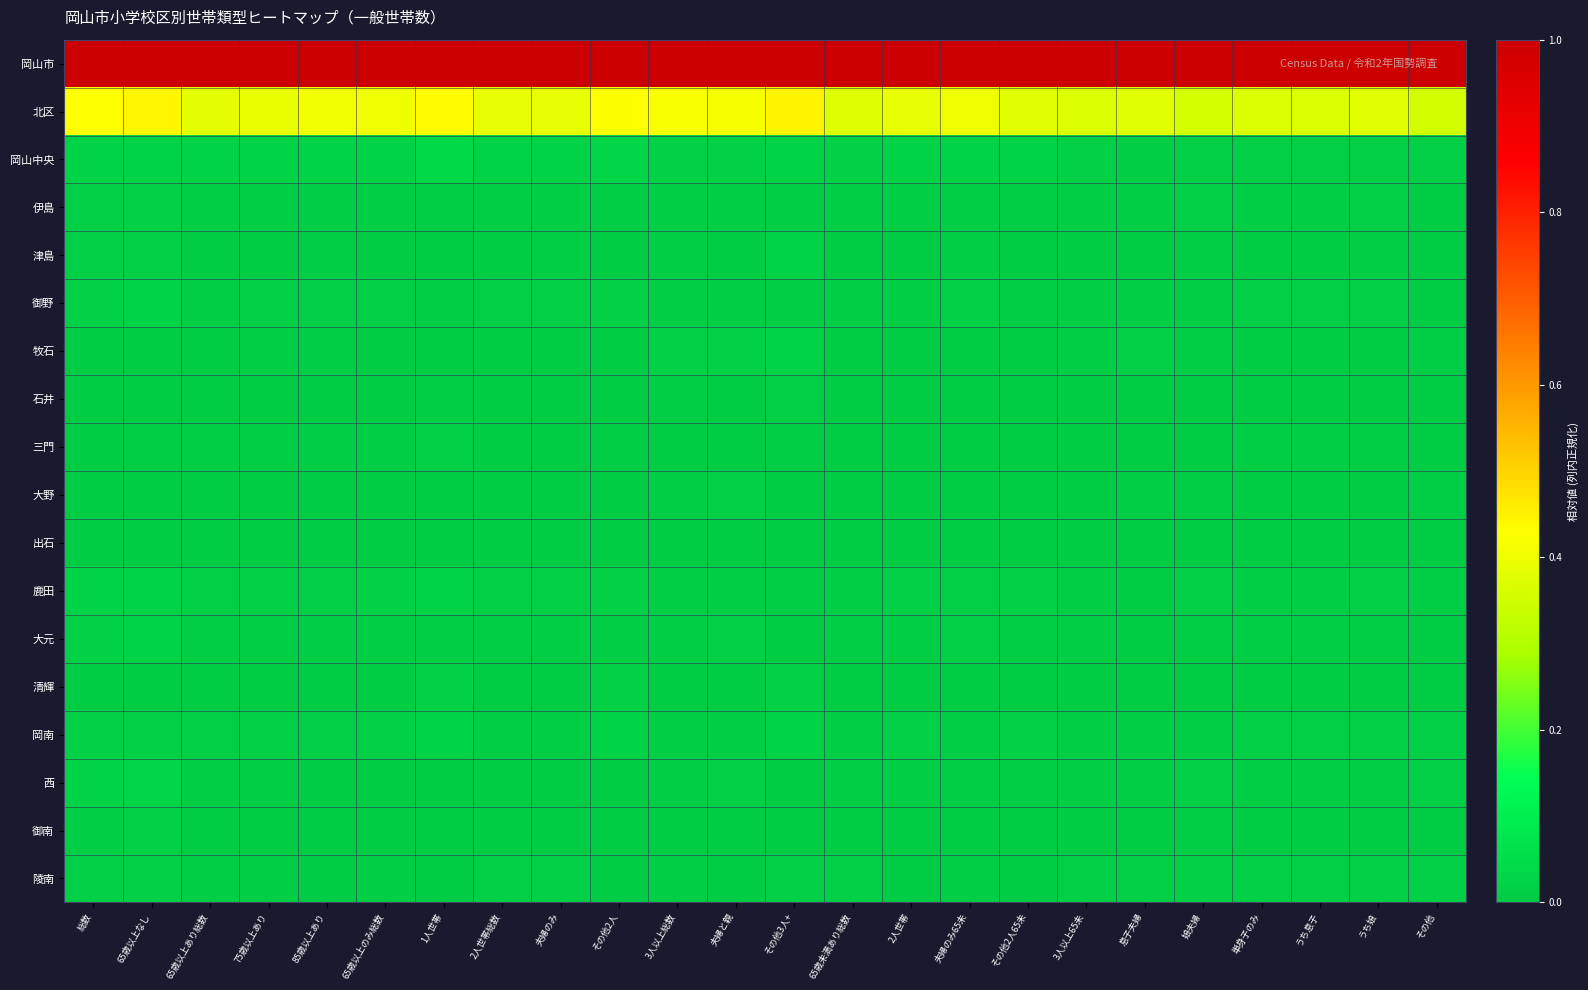

Reading left to right, transcribe all the data shown in this chart.

岡山市: 総数=1.0	65歳以上なし=1.0	65歳以上あり総数=1.0	75歳以上あり=1.0	85歳以上あり=1.0	65歳以上のみ総数=1.0	1人世帯=1.0	2人世帯総数=1.0	夫婦のみ=1.0	その他2人=1.0	3人以上総数=1.0	夫婦と親=1.0	その他3人+=1.0	65歳未満あり総数=1.0	2人世帯=1.0	夫婦のみ65未=1.0	その他2人65未=1.0	3人以上65未=1.0	息子夫婦=1.0	娘夫婦=1.0	単身子のみ=1.0	うち息子=1.0	うち娘=1.0	その他=1.0
北区: 総数=0.4	65歳以上なし=0.4	65歳以上あり総数=0.4	75歳以上あり=0.4	85歳以上あり=0.4	65歳以上のみ総数=0.4	1人世帯=0.4	2人世帯総数=0.4	夫婦のみ=0.4	その他2人=0.4	3人以上総数=0.4	夫婦と親=0.4	その他3人+=0.4	65歳未満あり総数=0.4	2人世帯=0.4	夫婦のみ65未=0.4	その他2人65未=0.4	3人以上65未=0.4	息子夫婦=0.4	娘夫婦=0.4	単身子のみ=0.4	うち息子=0.4	うち娘=0.4	その他=0.4
岡山中央: 総数=0.0	65歳以上なし=0.0	65歳以上あり総数=0.0	75歳以上あり=0.0	85歳以上あり=0.0	65歳以上のみ総数=0.0	1人世帯=0.0	2人世帯総数=0.0	夫婦のみ=0.0	その他2人=0.0	3人以上総数=0.0	夫婦と親=0.0	その他3人+=0.0	65歳未満あり総数=0.0	2人世帯=0.0	夫婦のみ65未=0.0	その他2人65未=0.0	3人以上65未=0.0	息子夫婦=0.0	娘夫婦=0.0	単身子のみ=0.0	うち息子=0.0	うち娘=0.0	その他=0.0
伊島: 総数=0.0	65歳以上なし=0.0	65歳以上あり総数=0.0	75歳以上あり=0.0	85歳以上あり=0.0	65歳以上のみ総数=0.0	1人世帯=0.0	2人世帯総数=0.0	夫婦のみ=0.0	その他2人=0.0	3人以上総数=0.0	夫婦と親=0.0	その他3人+=0.0	65歳未満あり総数=0.0	2人世帯=0.0	夫婦のみ65未=0.0	その他2人65未=0.0	3人以上65未=0.0	息子夫婦=0.0	娘夫婦=0.0	単身子のみ=0.0	うち息子=0.0	うち娘=0.0	その他=0.0
津島: 総数=0.0	65歳以上なし=0.0	65歳以上あり総数=0.0	75歳以上あり=0.0	85歳以上あり=0.0	65歳以上のみ総数=0.0	1人世帯=0.0	2人世帯総数=0.0	夫婦のみ=0.0	その他2人=0.0	3人以上総数=0.0	夫婦と親=0.0	その他3人+=0.0	65歳未満あり総数=0.0	2人世帯=0.0	夫婦のみ65未=0.0	その他2人65未=0.0	3人以上65未=0.0	息子夫婦=0.0	娘夫婦=0.0	単身子のみ=0.0	うち息子=0.0	うち娘=0.0	その他=0.0
御野: 総数=0.0	65歳以上なし=0.0	65歳以上あり総数=0.0	75歳以上あり=0.0	85歳以上あり=0.0	65歳以上のみ総数=0.0	1人世帯=0.0	2人世帯総数=0.0	夫婦のみ=0.0	その他2人=0.0	3人以上総数=0.0	夫婦と親=0.0	その他3人+=0.0	65歳未満あり総数=0.0	2人世帯=0.0	夫婦のみ65未=0.0	その他2人65未=0.0	3人以上65未=0.0	息子夫婦=0.0	娘夫婦=0.0	単身子のみ=0.0	うち息子=0.0	うち娘=0.0	その他=0.0
牧石: 総数=0.0	65歳以上なし=0.0	65歳以上あり総数=0.0	75歳以上あり=0.0	85歳以上あり=0.0	65歳以上のみ総数=0.0	1人世帯=0.0	2人世帯総数=0.0	夫婦のみ=0.0	その他2人=0.0	3人以上総数=0.0	夫婦と親=0.0	その他3人+=0.0	65歳未満あり総数=0.0	2人世帯=0.0	夫婦のみ65未=0.0	その他2人65未=0.0	3人以上65未=0.0	息子夫婦=0.0	娘夫婦=0.0	単身子のみ=0.0	うち息子=0.0	うち娘=0.0	その他=0.0
石井: 総数=0.0	65歳以上なし=0.0	65歳以上あり総数=0.0	75歳以上あり=0.0	85歳以上あり=0.0	65歳以上のみ総数=0.0	1人世帯=0.0	2人世帯総数=0.0	夫婦のみ=0.0	その他2人=0.0	3人以上総数=0.0	夫婦と親=0.0	その他3人+=0.0	65歳未満あり総数=0.0	2人世帯=0.0	夫婦のみ65未=0.0	その他2人65未=0.0	3人以上65未=0.0	息子夫婦=0.0	娘夫婦=0.0	単身子のみ=0.0	うち息子=0.0	うち娘=0.0	その他=0.0
三門: 総数=0.0	65歳以上なし=0.0	65歳以上あり総数=0.0	75歳以上あり=0.0	85歳以上あり=0.0	65歳以上のみ総数=0.0	1人世帯=0.0	2人世帯総数=0.0	夫婦のみ=0.0	その他2人=0.0	3人以上総数=0.0	夫婦と親=0.0	その他3人+=0.0	65歳未満あり総数=0.0	2人世帯=0.0	夫婦のみ65未=0.0	その他2人65未=0.0	3人以上65未=0.0	息子夫婦=0.0	娘夫婦=0.0	単身子のみ=0.0	うち息子=0.0	うち娘=0.0	その他=0.0
大野: 総数=0.0	65歳以上なし=0.0	65歳以上あり総数=0.0	75歳以上あり=0.0	85歳以上あり=0.0	65歳以上のみ総数=0.0	1人世帯=0.0	2人世帯総数=0.0	夫婦のみ=0.0	その他2人=0.0	3人以上総数=0.0	夫婦と親=0.0	その他3人+=0.0	65歳未満あり総数=0.0	2人世帯=0.0	夫婦のみ65未=0.0	その他2人65未=0.0	3人以上65未=0.0	息子夫婦=0.0	娘夫婦=0.0	単身子のみ=0.0	うち息子=0.0	うち娘=0.0	その他=0.0
出石: 総数=0.0	65歳以上なし=0.0	65歳以上あり総数=0.0	75歳以上あり=0.0	85歳以上あり=0.0	65歳以上のみ総数=0.0	1人世帯=0.0	2人世帯総数=0.0	夫婦のみ=0.0	その他2人=0.0	3人以上総数=0.0	夫婦と親=0.0	その他3人+=0.0	65歳未満あり総数=0.0	2人世帯=0.0	夫婦のみ65未=0.0	その他2人65未=0.0	3人以上65未=0.0	息子夫婦=0.0	娘夫婦=0.0	単身子のみ=0.0	うち息子=0.0	うち娘=0.0	その他=0.0
鹿田: 総数=0.0	65歳以上なし=0.0	65歳以上あり総数=0.0	75歳以上あり=0.0	85歳以上あり=0.0	65歳以上のみ総数=0.0	1人世帯=0.0	2人世帯総数=0.0	夫婦のみ=0.0	その他2人=0.0	3人以上総数=0.0	夫婦と親=0.0	その他3人+=0.0	65歳未満あり総数=0.0	2人世帯=0.0	夫婦のみ65未=0.0	その他2人65未=0.0	3人以上65未=0.0	息子夫婦=0.0	娘夫婦=0.0	単身子のみ=0.0	うち息子=0.0	うち娘=0.0	その他=0.0
大元: 総数=0.0	65歳以上なし=0.0	65歳以上あり総数=0.0	75歳以上あり=0.0	85歳以上あり=0.0	65歳以上のみ総数=0.0	1人世帯=0.0	2人世帯総数=0.0	夫婦のみ=0.0	その他2人=0.0	3人以上総数=0.0	夫婦と親=0.0	その他3人+=0.0	65歳未満あり総数=0.0	2人世帯=0.0	夫婦のみ65未=0.0	その他2人65未=0.0	3人以上65未=0.0	息子夫婦=0.0	娘夫婦=0.0	単身子のみ=0.0	うち息子=0.0	うち娘=0.0	その他=0.0
清輝: 総数=0.0	65歳以上なし=0.0	65歳以上あり総数=0.0	75歳以上あり=0.0	85歳以上あり=0.0	65歳以上のみ総数=0.0	1人世帯=0.0	2人世帯総数=0.0	夫婦のみ=0.0	その他2人=0.0	3人以上総数=0.0	夫婦と親=0.0	その他3人+=0.0	65歳未満あり総数=0.0	2人世帯=0.0	夫婦のみ65未=0.0	その他2人65未=0.0	3人以上65未=0.0	息子夫婦=0.0	娘夫婦=0.0	単身子のみ=0.0	うち息子=0.0	うち娘=0.0	その他=0.0
岡南: 総数=0.0	65歳以上なし=0.0	65歳以上あり総数=0.0	75歳以上あり=0.0	85歳以上あり=0.0	65歳以上のみ総数=0.0	1人世帯=0.0	2人世帯総数=0.0	夫婦のみ=0.0	その他2人=0.0	3人以上総数=0.0	夫婦と親=0.0	その他3人+=0.0	65歳未満あり総数=0.0	2人世帯=0.0	夫婦のみ65未=0.0	その他2人65未=0.0	3人以上65未=0.0	息子夫婦=0.0	娘夫婦=0.0	単身子のみ=0.0	うち息子=0.0	うち娘=0.0	その他=0.0
西: 総数=0.0	65歳以上なし=0.0	65歳以上あり総数=0.0	75歳以上あり=0.0	85歳以上あり=0.0	65歳以上のみ総数=0.0	1人世帯=0.0	2人世帯総数=0.0	夫婦のみ=0.0	その他2人=0.0	3人以上総数=0.0	夫婦と親=0.0	その他3人+=0.0	65歳未満あり総数=0.0	2人世帯=0.0	夫婦のみ65未=0.0	その他2人65未=0.0	3人以上65未=0.0	息子夫婦=0.0	娘夫婦=0.0	単身子のみ=0.0	うち息子=0.0	うち娘=0.0	その他=0.0
御南: 総数=0.0	65歳以上なし=0.0	65歳以上あり総数=0.0	75歳以上あり=0.0	85歳以上あり=0.0	65歳以上のみ総数=0.0	1人世帯=0.0	2人世帯総数=0.0	夫婦のみ=0.0	その他2人=0.0	3人以上総数=0.0	夫婦と親=0.0	その他3人+=0.0	65歳未満あり総数=0.0	2人世帯=0.0	夫婦のみ65未=0.0	その他2人65未=0.0	3人以上65未=0.0	息子夫婦=0.0	娘夫婦=0.0	単身子のみ=0.0	うち息子=0.0	うち娘=0.0	その他=0.0
陵南: 総数=0.0	65歳以上なし=0.0	65歳以上あり総数=0.0	75歳以上あり=0.0	85歳以上あり=0.0	65歳以上のみ総数=0.0	1人世帯=0.0	2人世帯総数=0.0	夫婦のみ=0.0	その他2人=0.0	3人以上総数=0.0	夫婦と親=0.0	その他3人+=0.0	65歳未満あり総数=0.0	2人世帯=0.0	夫婦のみ65未=0.0	その他2人65未=0.0	3人以上65未=0.0	息子夫婦=0.0	娘夫婦=0.0	単身子のみ=0.0	うち息子=0.0	うち娘=0.0	その他=0.0